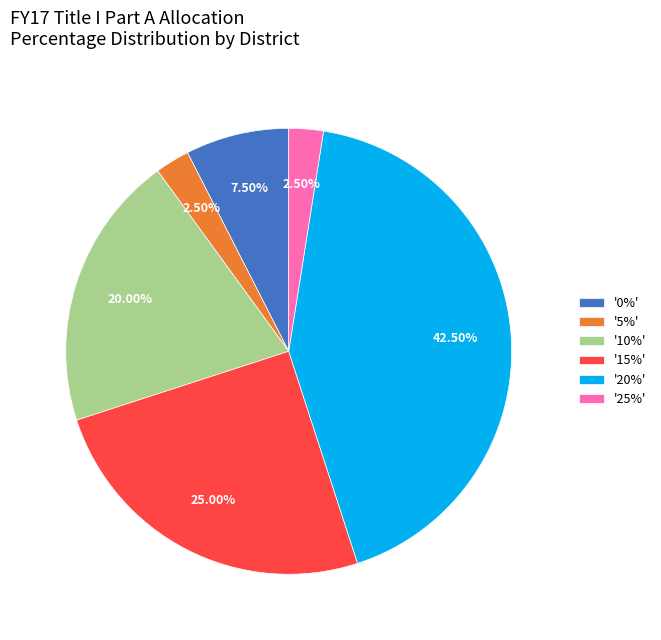

Does any single category account for the majority?

No